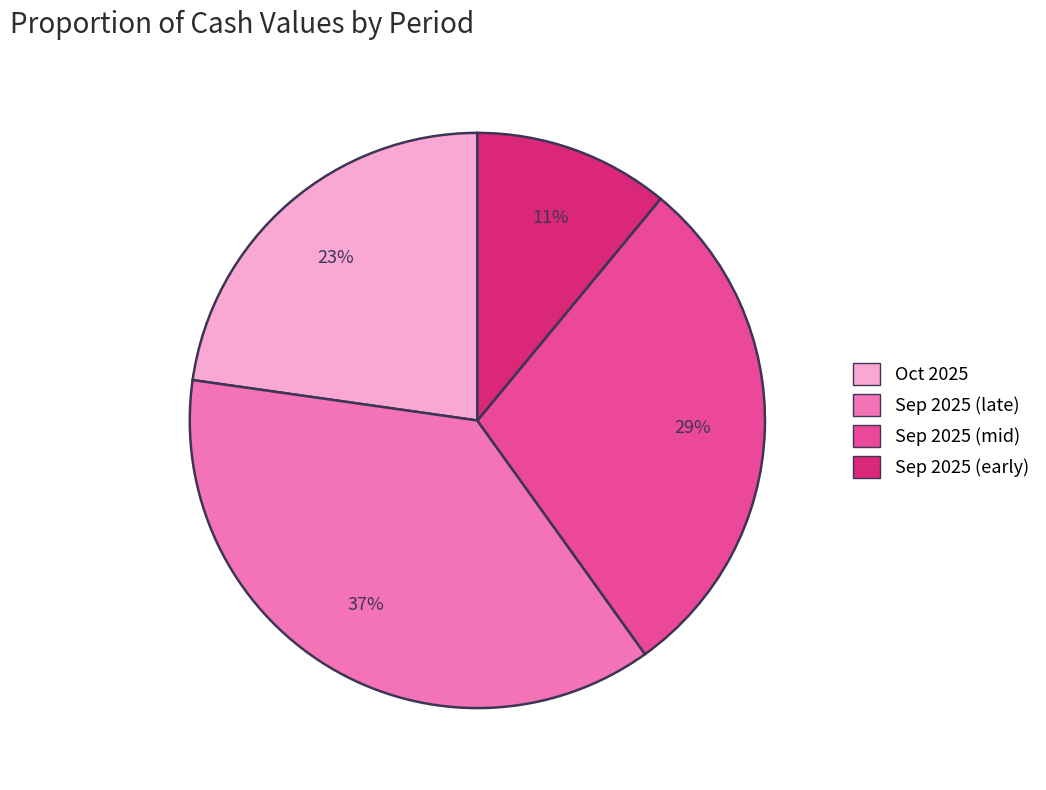

To the nearest percent, what is the difference between the largest and smallest slice percentages?

26%